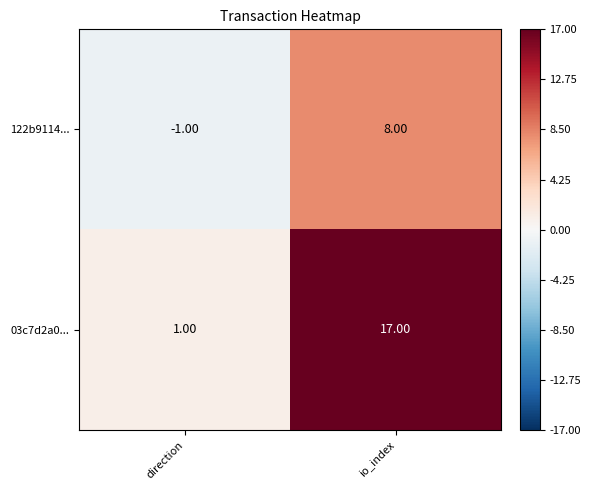

What is the average value of the 122b9114... series?

4